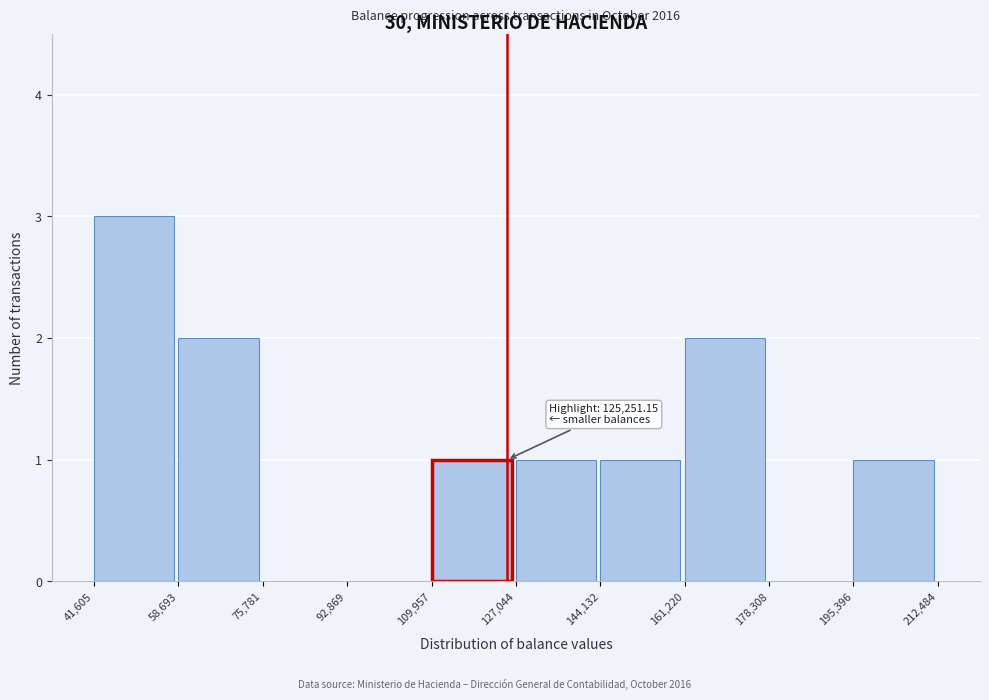

Which range on the x-axis has the tallest bar?

41,605 to 58,693